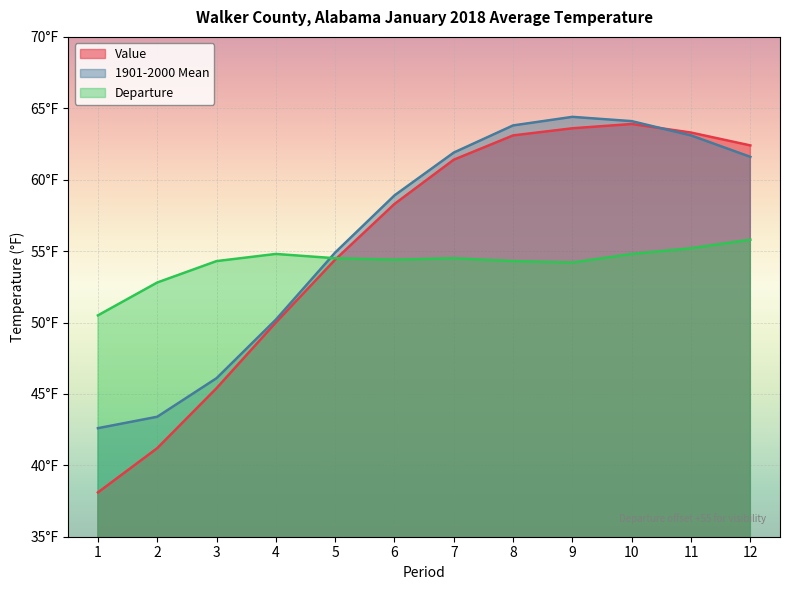

Rank the series by their average value, from highest to lowest.

1901-2000 Mean, Value, Departure